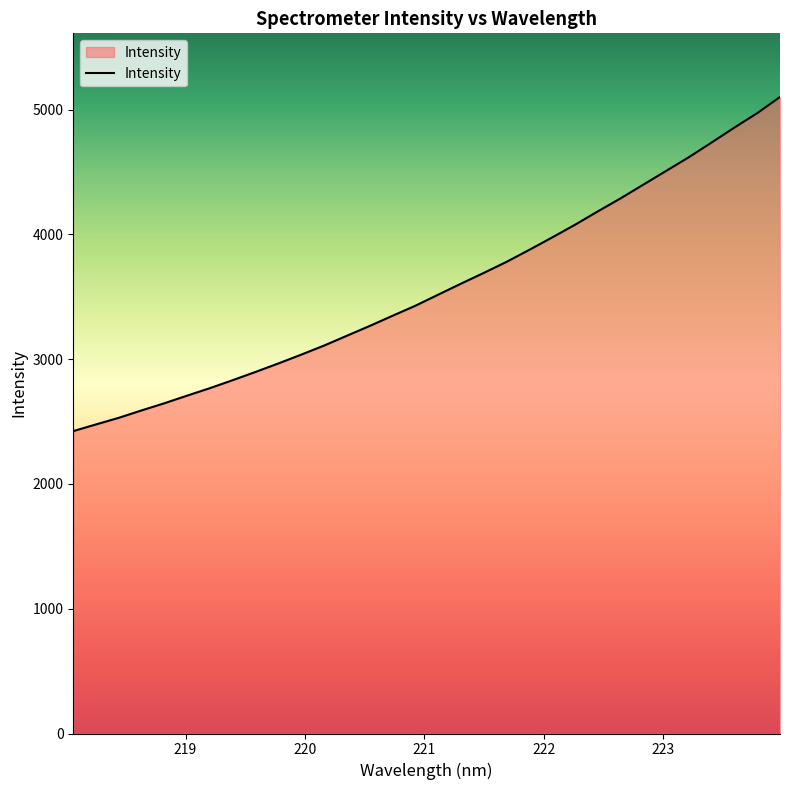

What is the difference between the maximum and minimum values?

2677.9